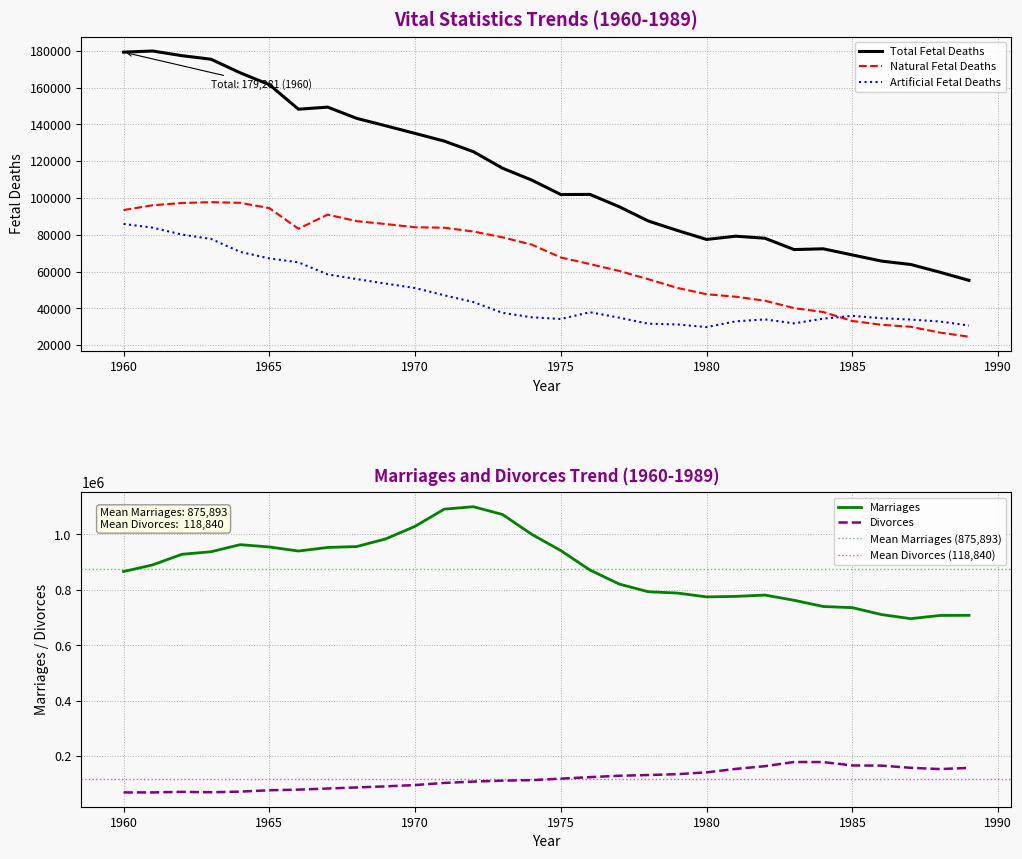

The Divorces series shows 108382 at 1972. True or false?

True